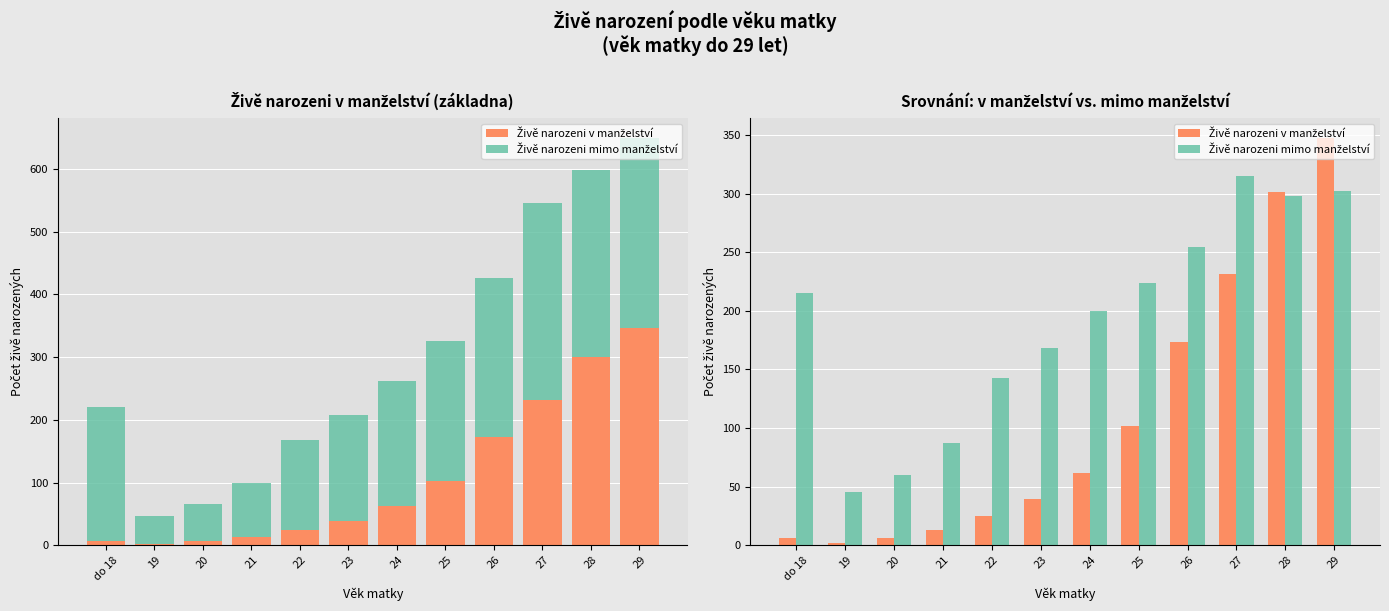

What is the difference between the maximum and second lowest values in the Živě narozeni v manželství series?

341